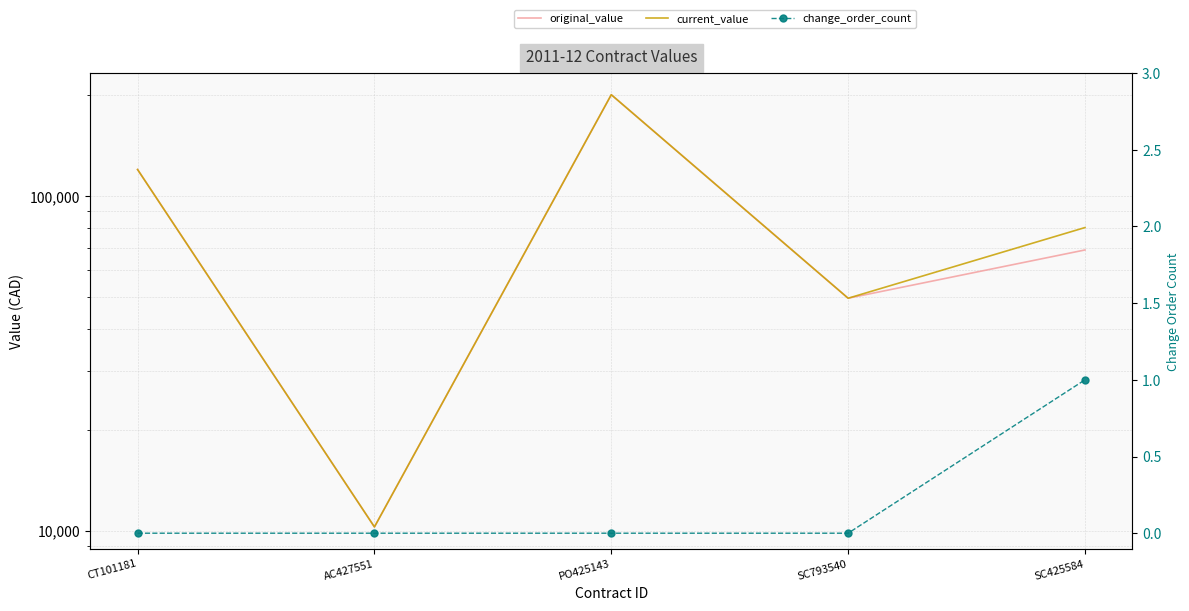

Count the number of categories in the chart.

5